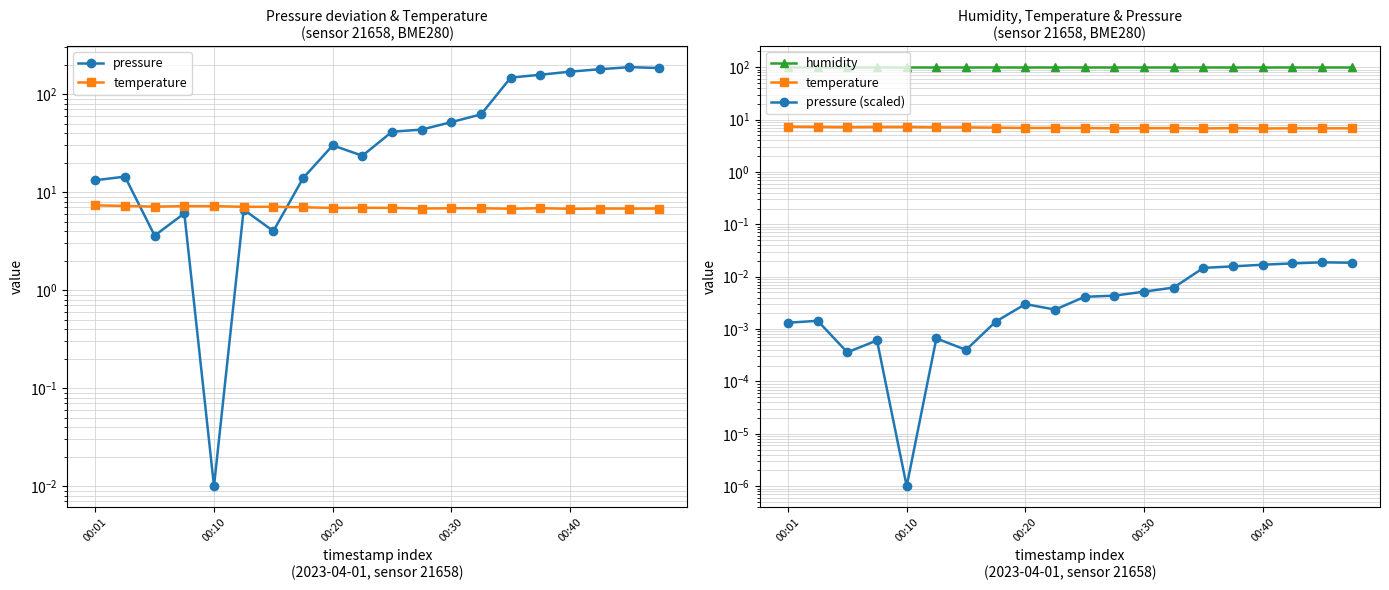

What are all the series names shown in the legend?

pressure, temperature, humidity, pressure (scaled)